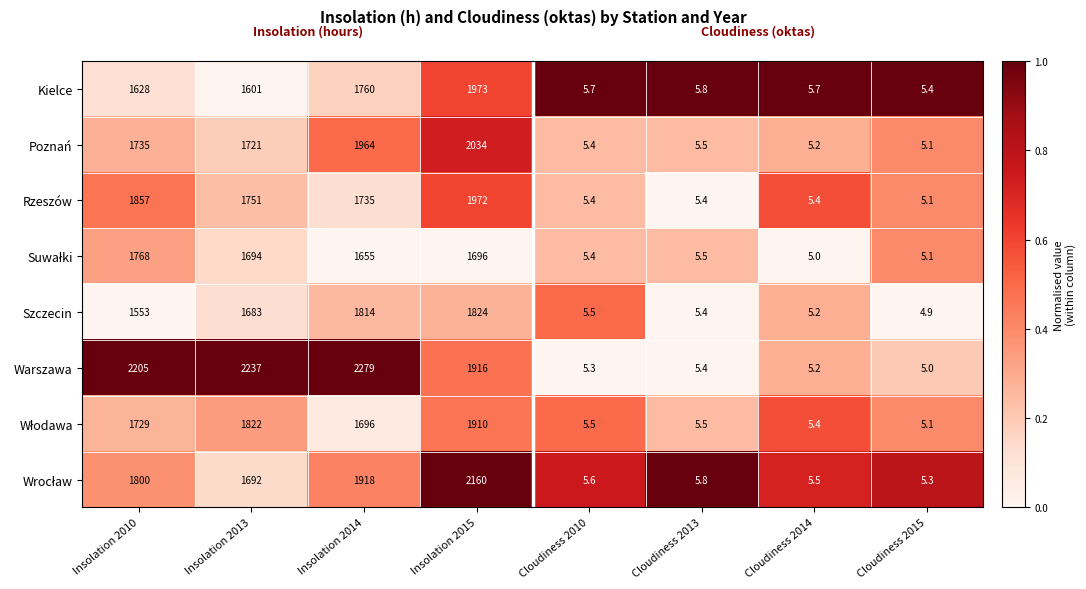

Which category has the lowest value across all series?

Cloudiness 2015